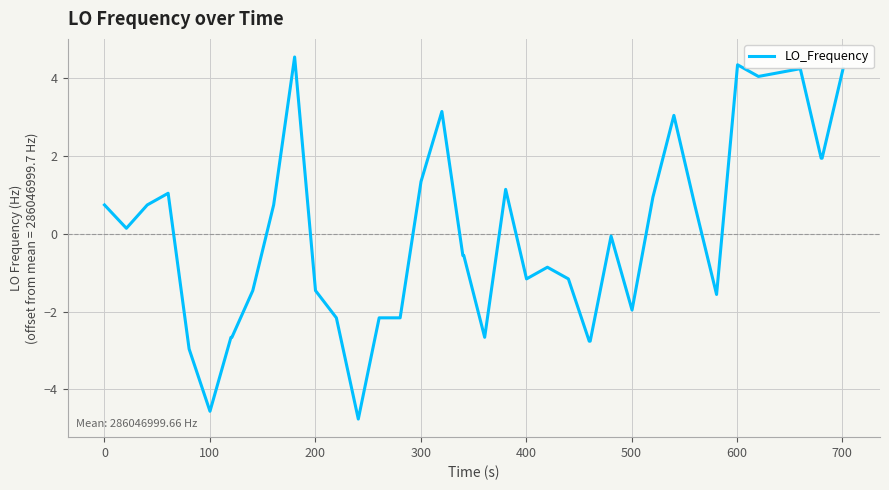

What is the greatest value displayed?

4.5